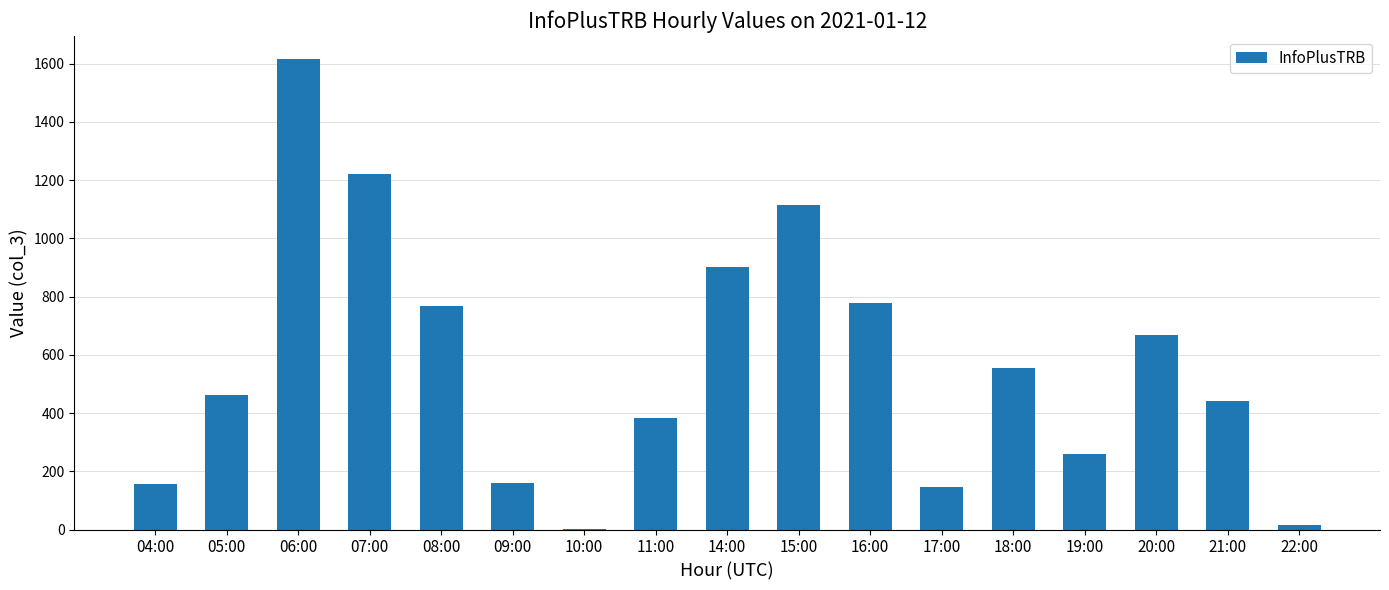

How many categories are shown in the chart?

17